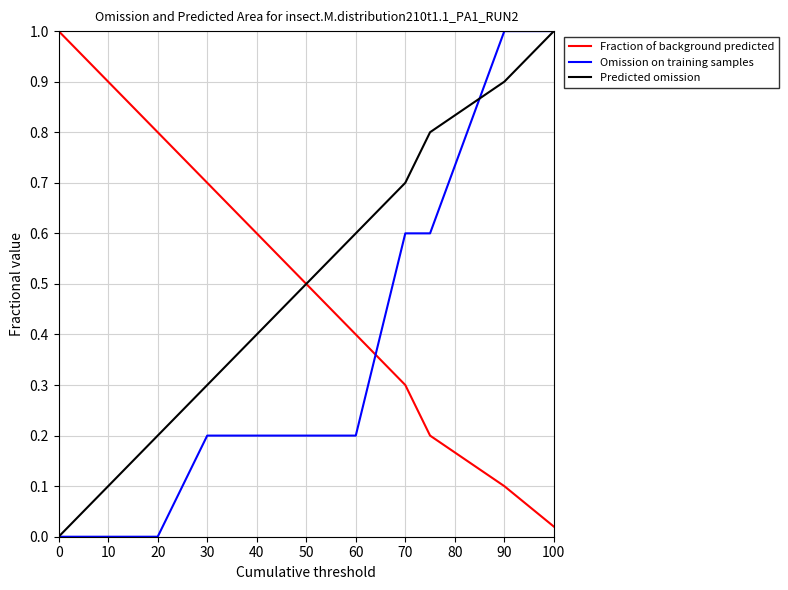

What is the highest value of the Predicted omission series?

1.0